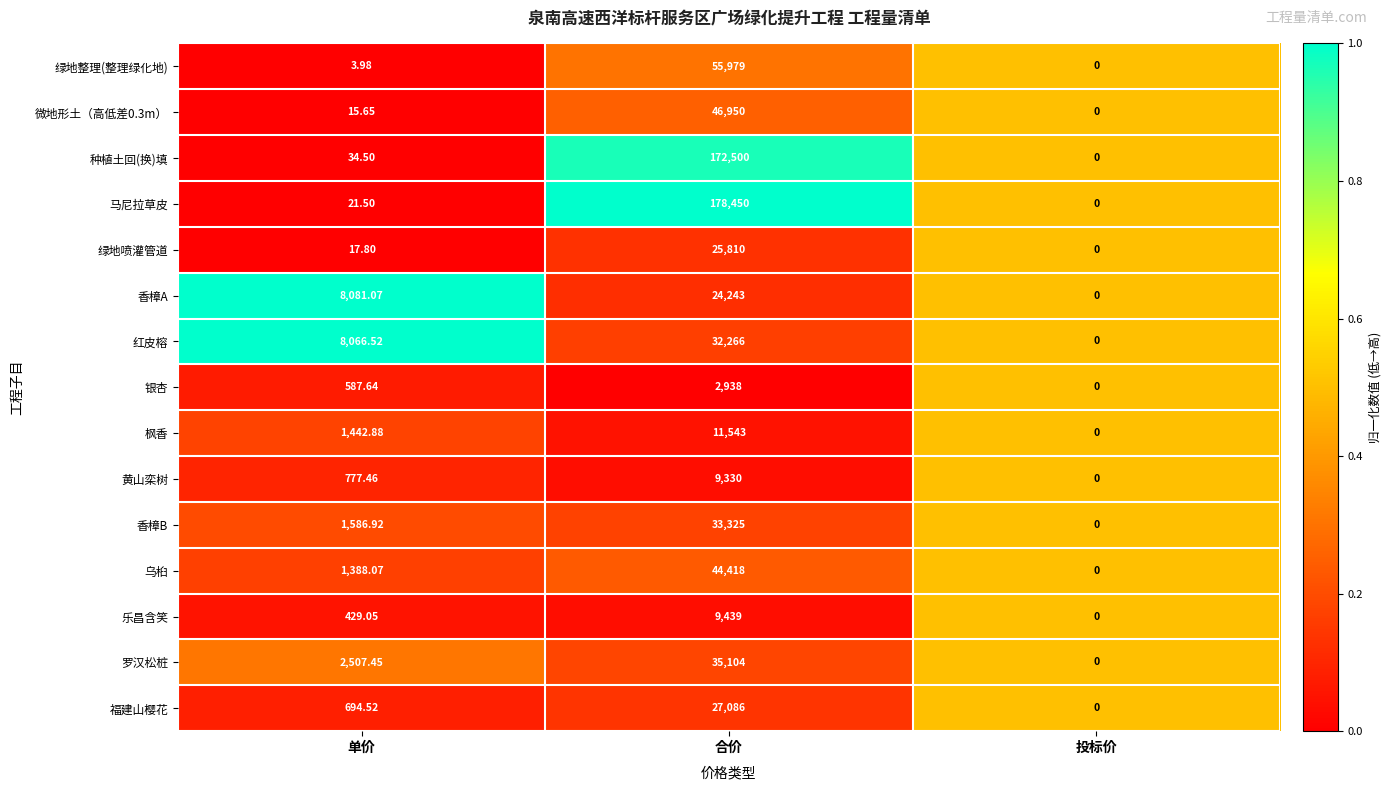

At which category is the sum across all series the highest?

合价